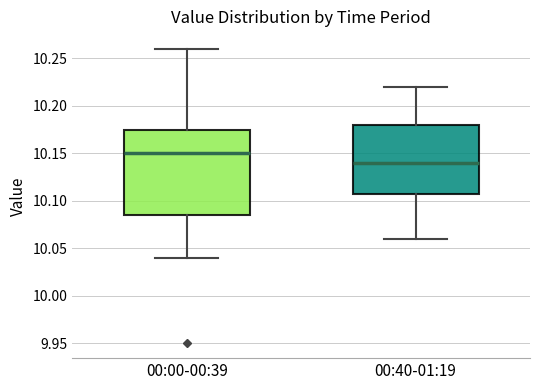

Where is the upper edge of the box for 00:40-01:19 on the y-axis? The values are not printed on the chart, so give them approximately, as read against the axis.

10.180